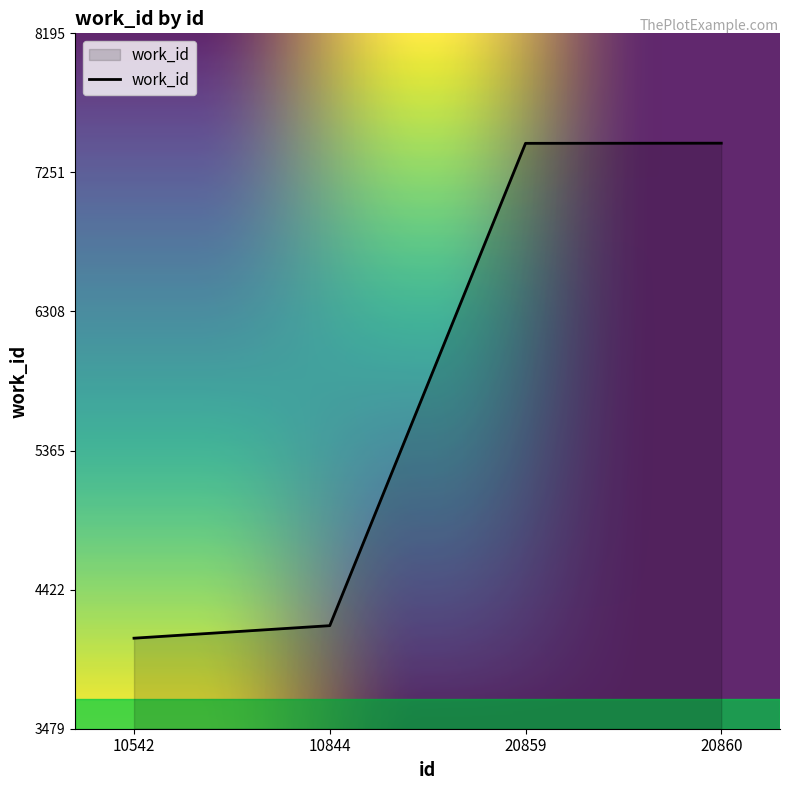

True or false: the data shows 4093 at 10542.

True